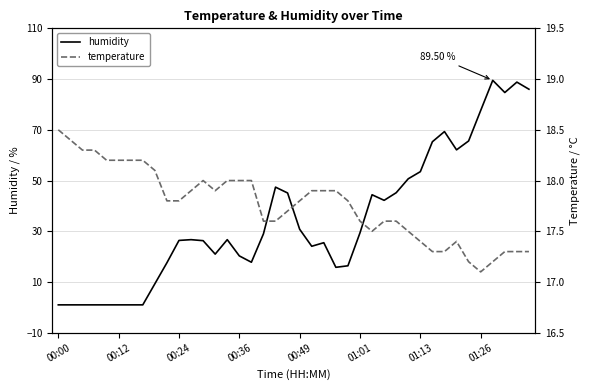

Where is temperature nearest to the value 17?

01:26